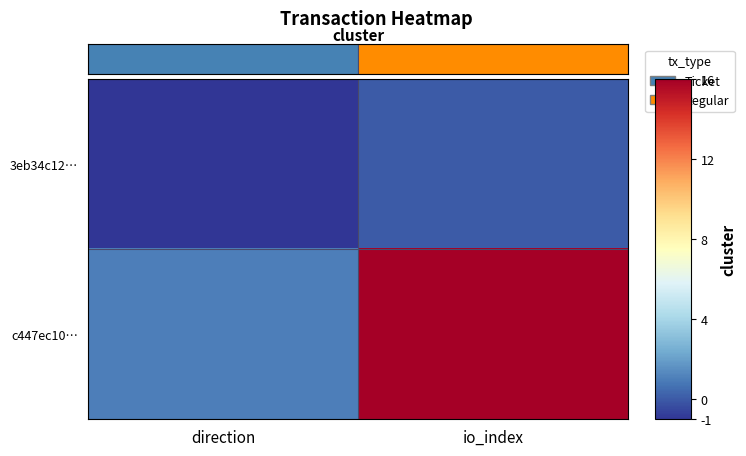

What is the difference between the highest and lowest values at direction?

2